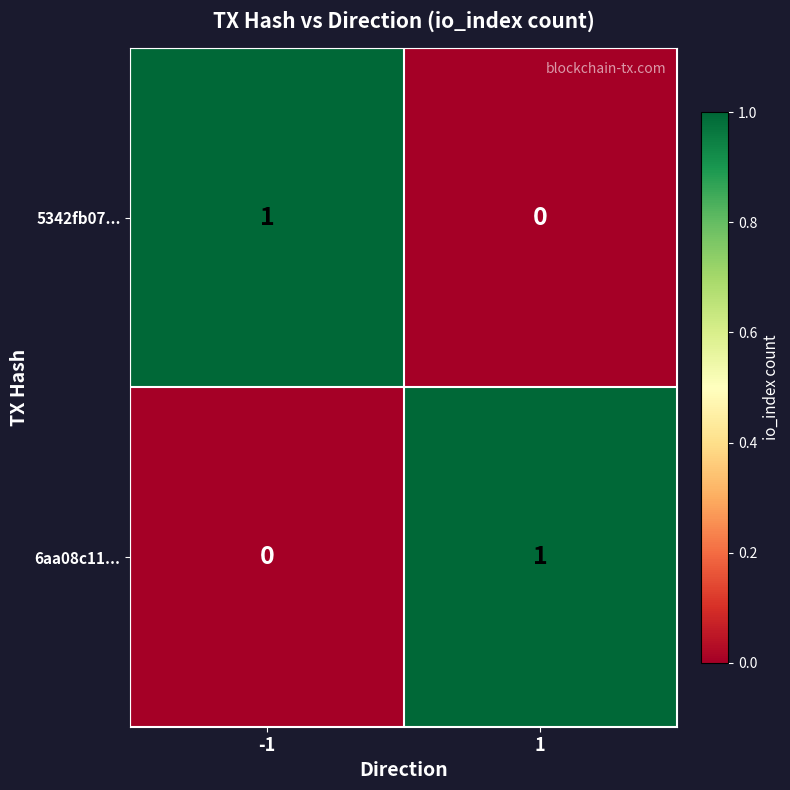

Is the value of 6aa08c11... at 1 greater than the value of 5342fb07... at 1?

Yes